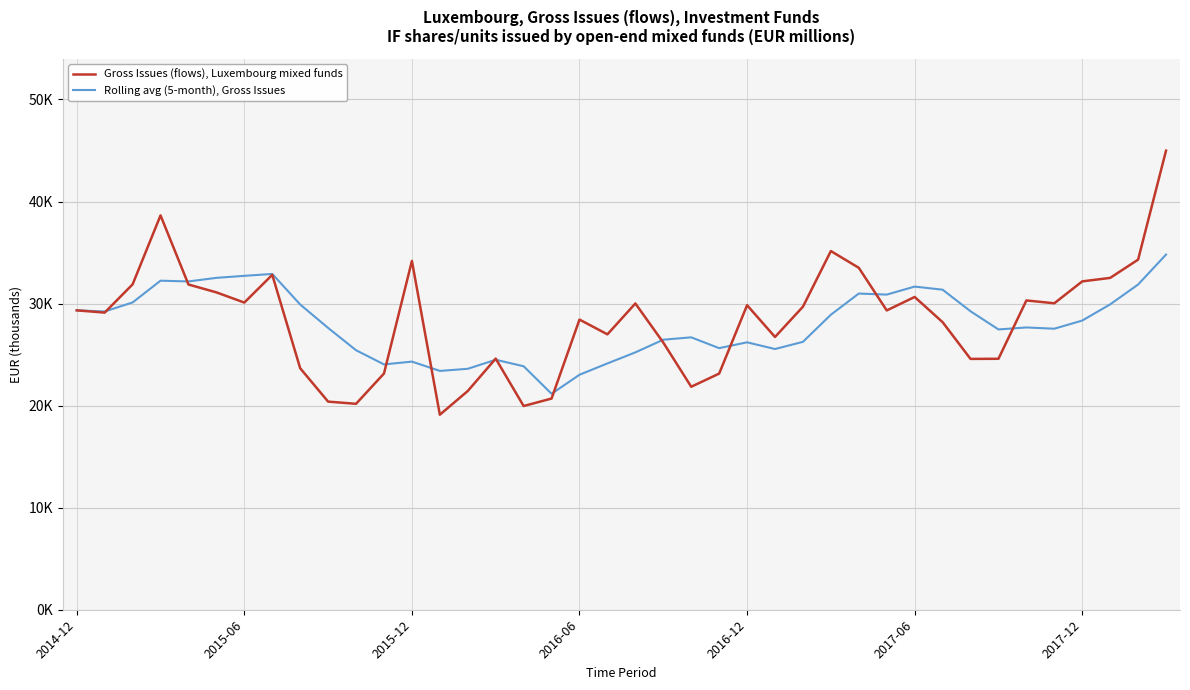

What is the sum of all Rolling avg (5-month), Gross Issues values?

1118898.6